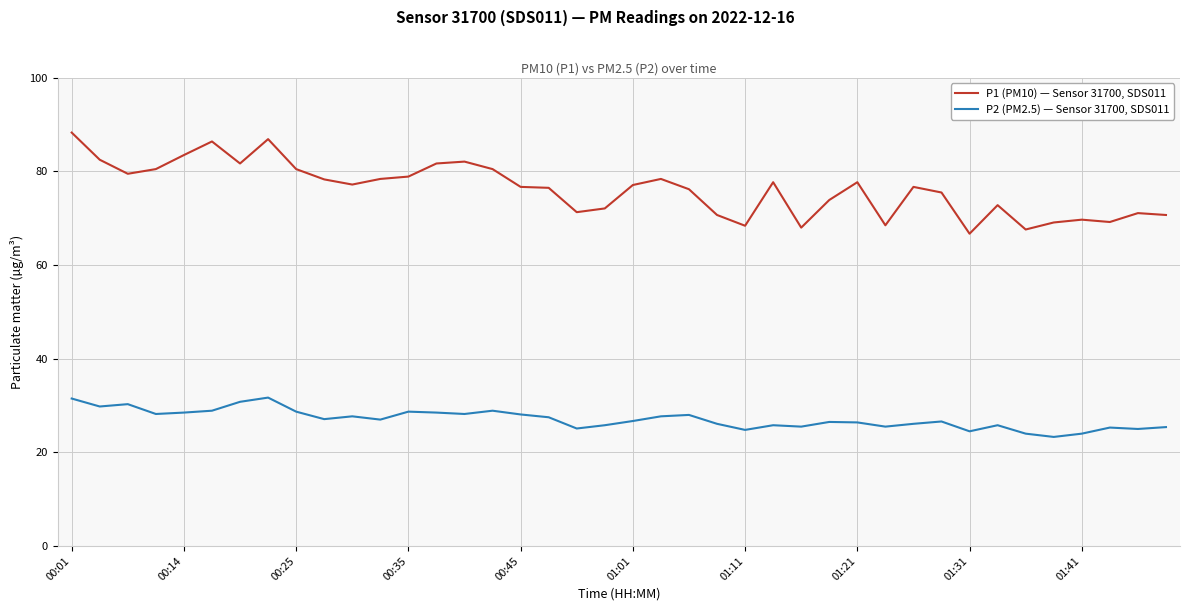

What is the average value of the P2 (PM2.5) — Sensor 31700, SDS011 series?

27.1